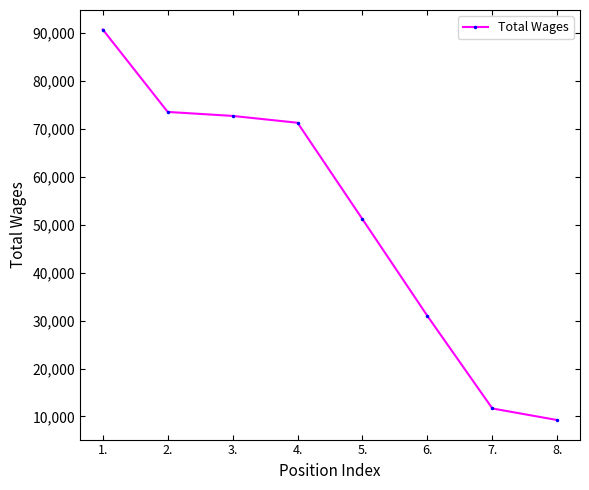

What is the sum of the values at 3. and 4.?

144065